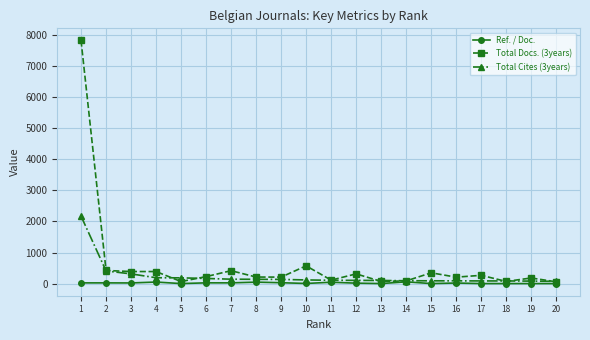

True or false: Ref. / Doc. has more than 2 interior local peaks.

True